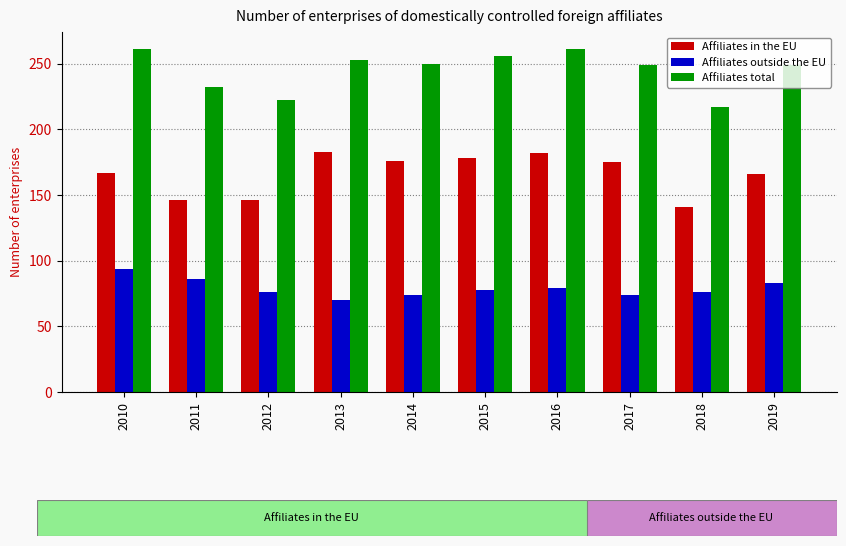

What is the spread (max minus min) of values at 2014?

176